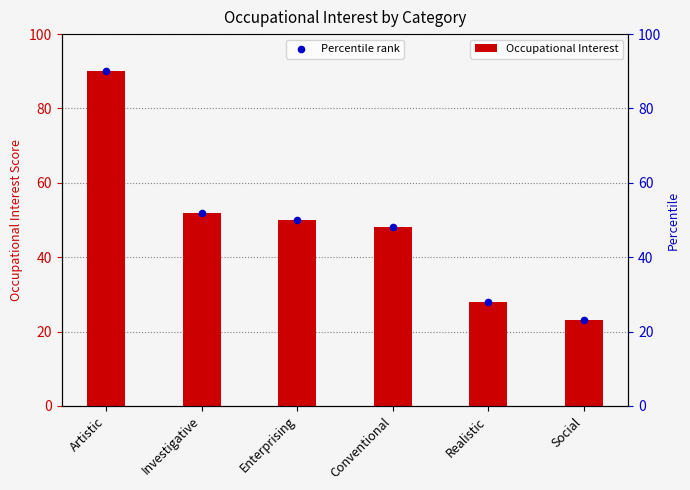

What are all the series names shown in the legend?

Occupational Interest, Percentile rank